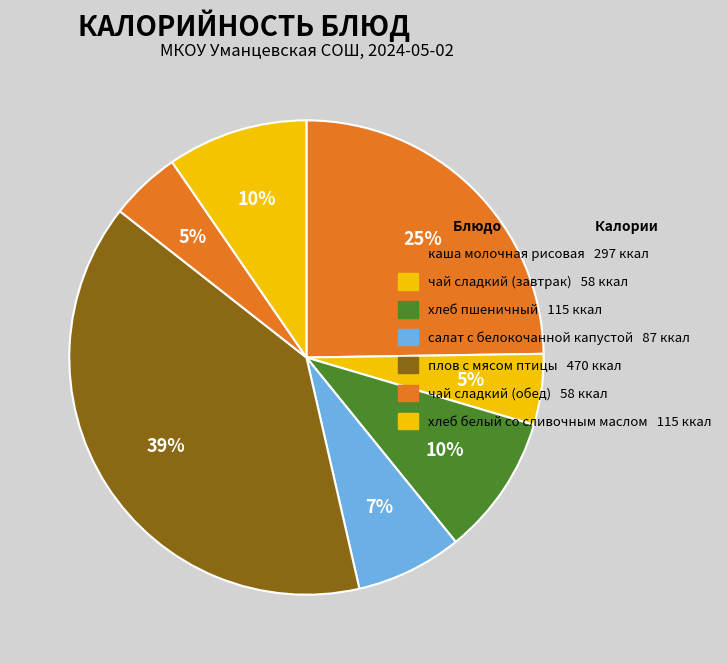

Approximately how many times larger is the value at хлеб белый со сливочным маслом compared to плов с мясом птицы?

0.2